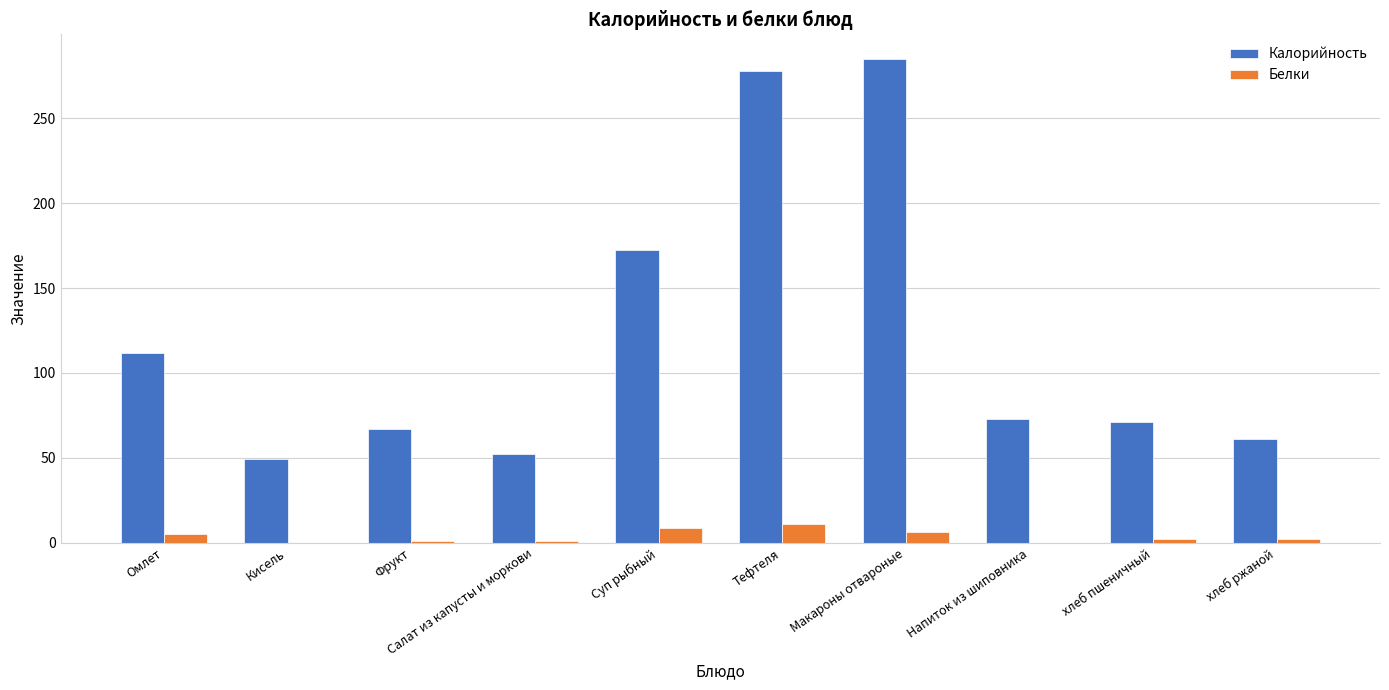

What is the sum of all Калорийность values?

1221.7